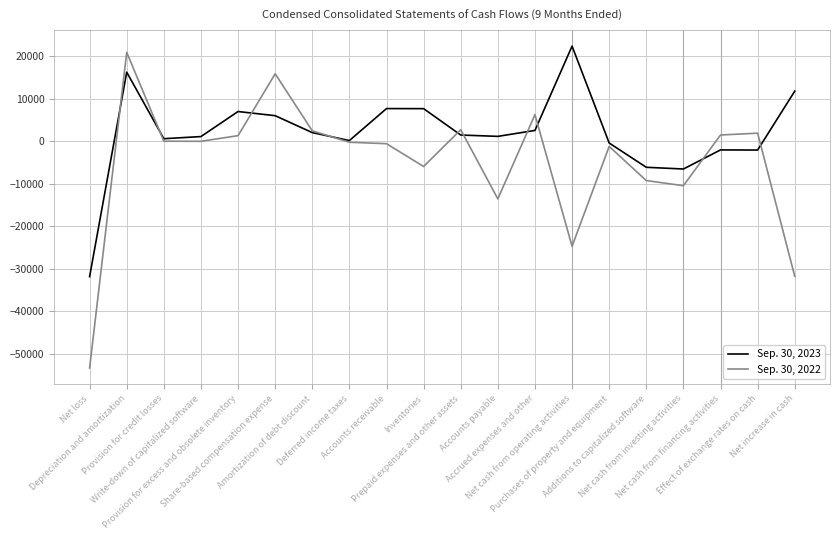

Which series has the widest spread of values?

Sep. 30, 2022